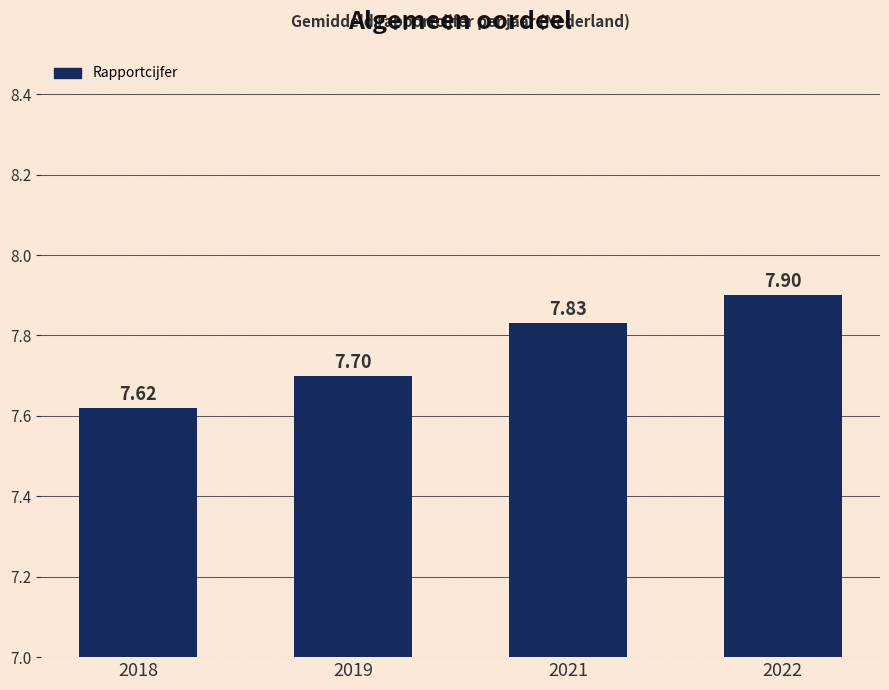

List the labels in order of value, smallest first.

2018, 2019, 2021, 2022